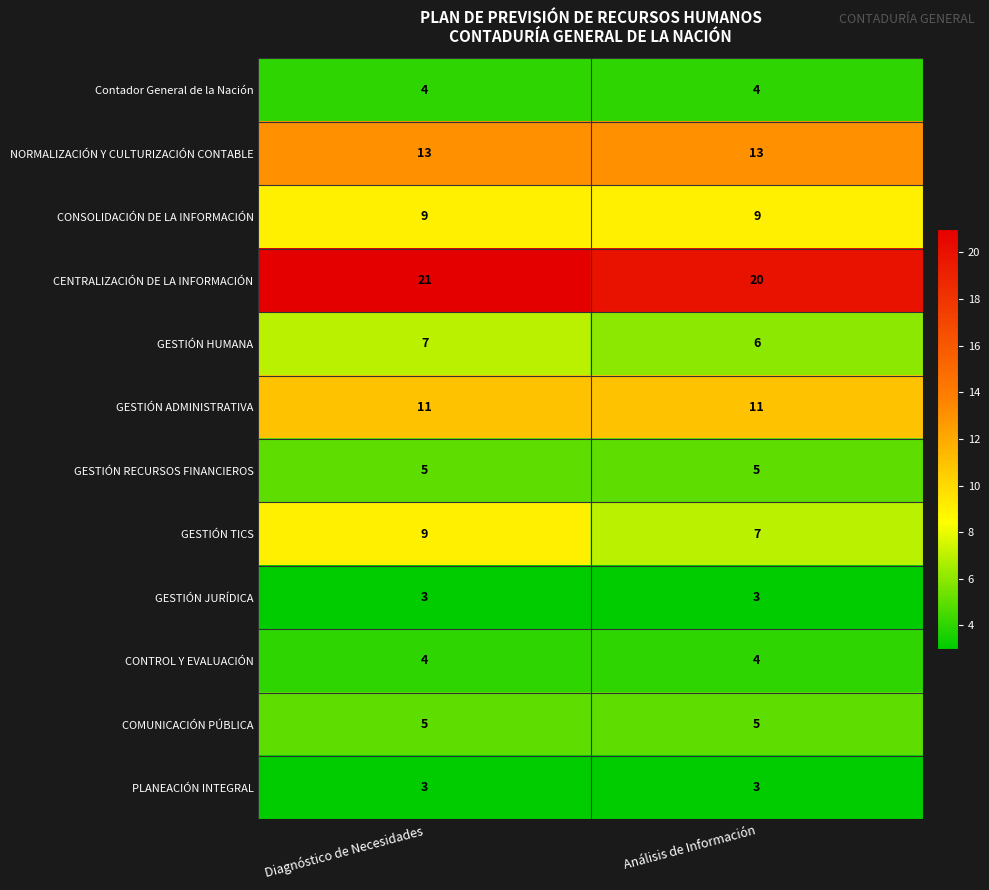

Which series changed the most between Diagnóstico de Necesidades and Análisis de Información?

GESTIÓN TICS